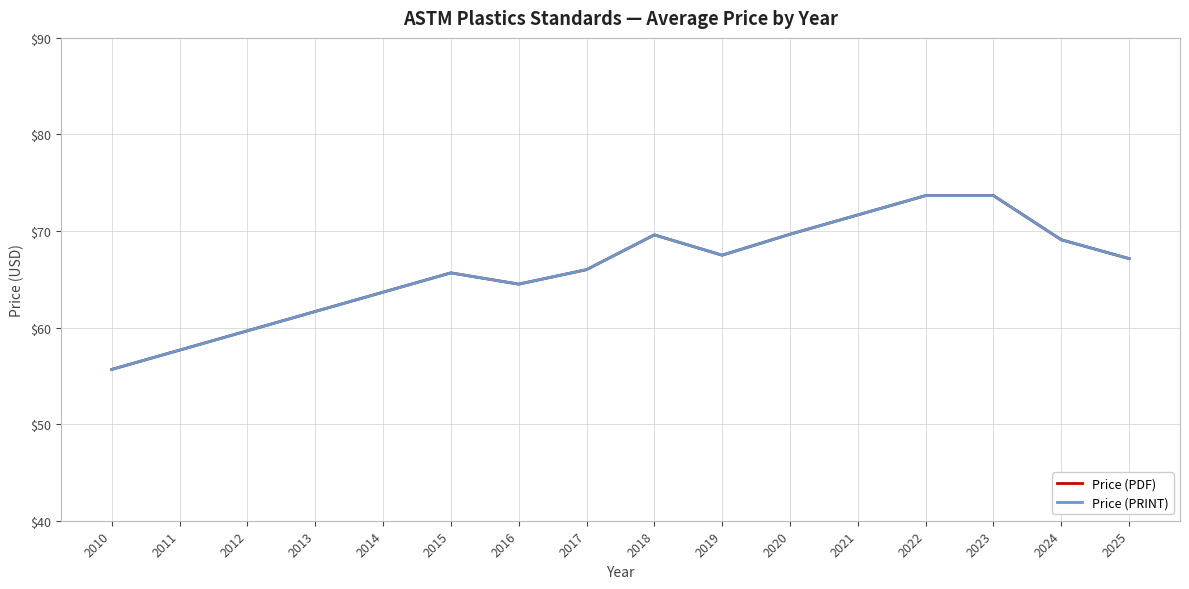

True or false: Price (PRINT) and Price (PDF) intersect in this chart.

False